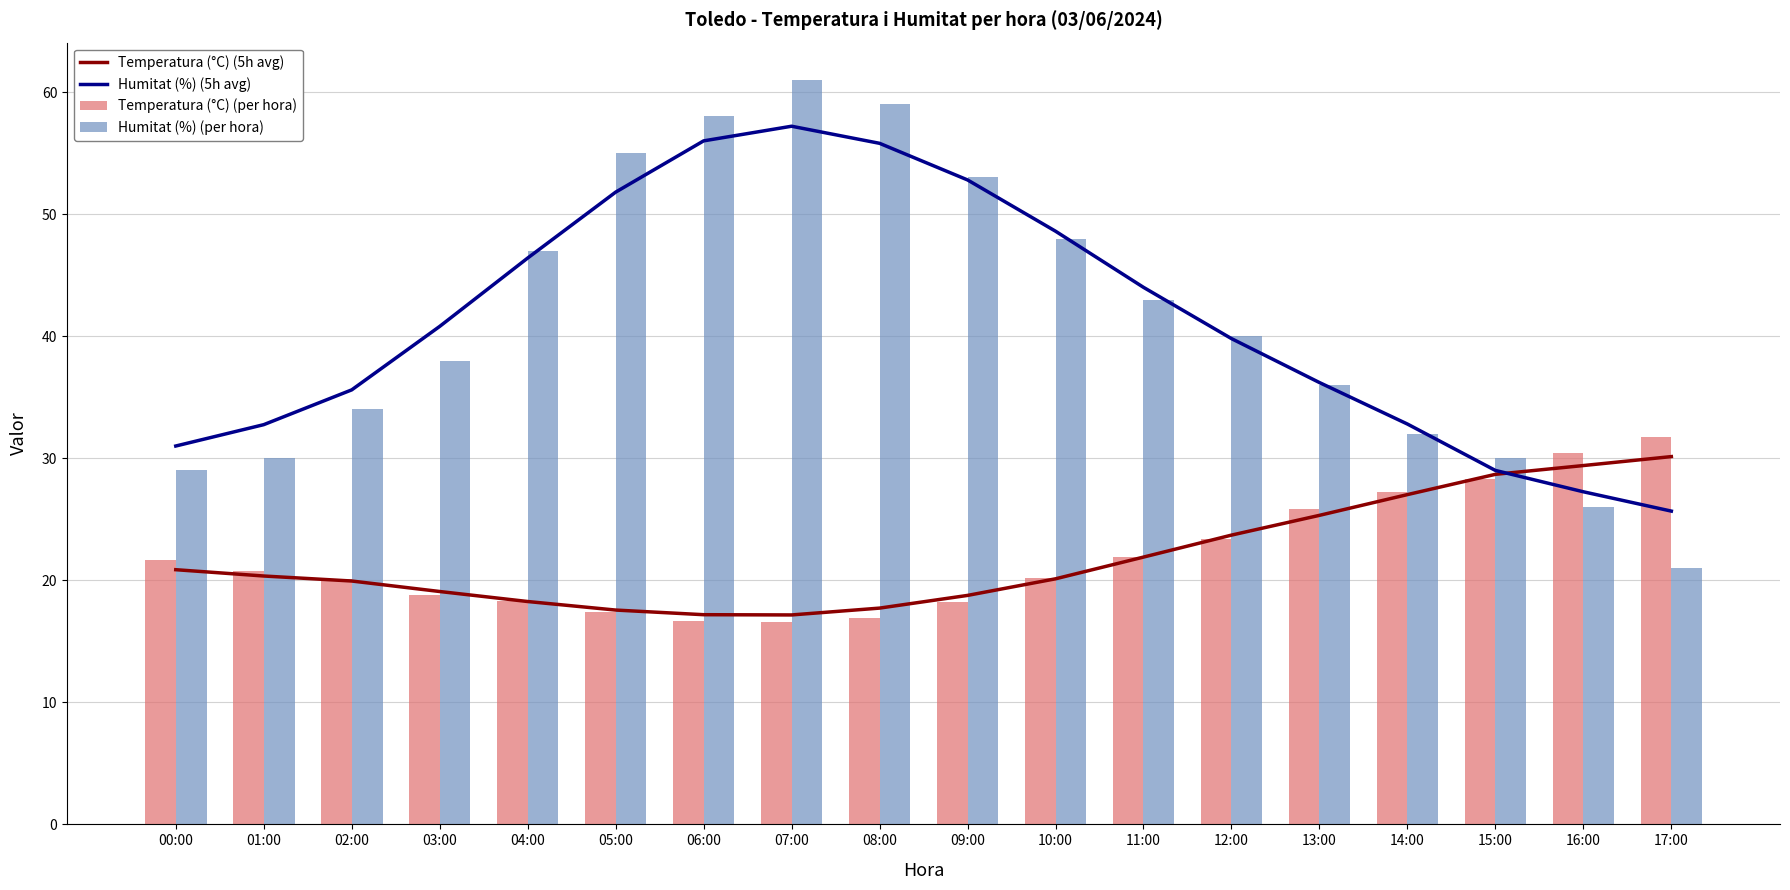

Does the chart contain stacked bars?

No